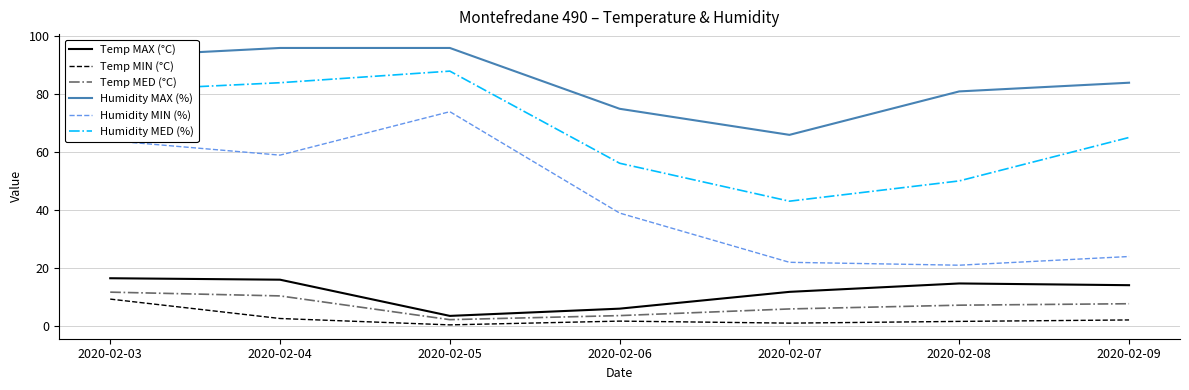

The value of Temp MAX (°C) at 2020-02-03 is 16.5. True or false?

True